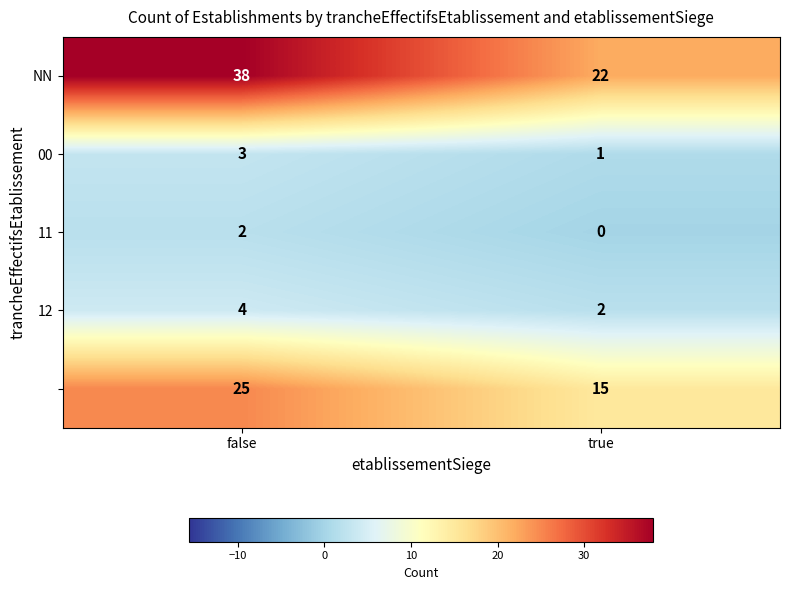

At which category is the sum across all series the highest?

false